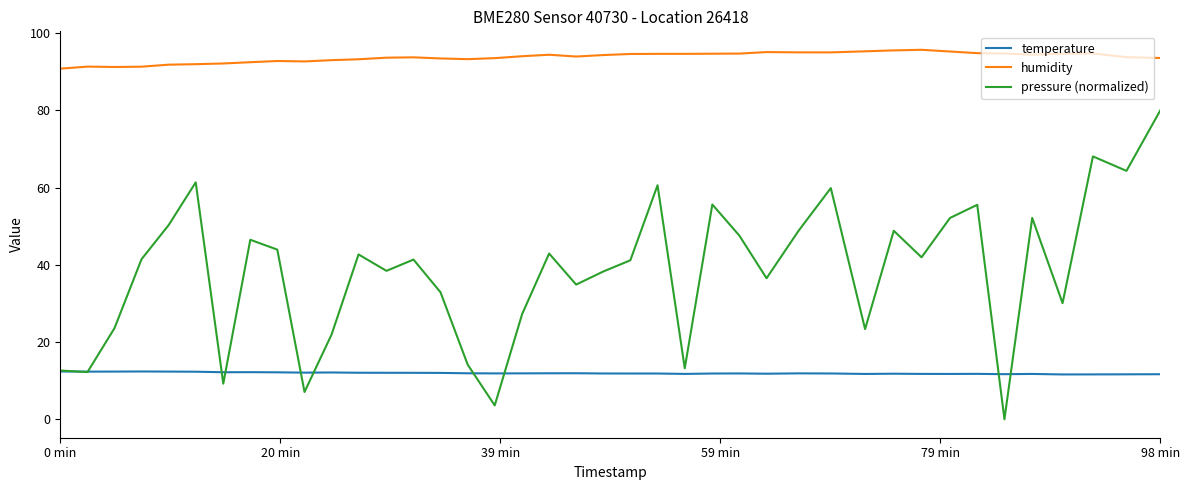

List the series in order of their peak value, lowest first.

temperature, pressure (normalized), humidity